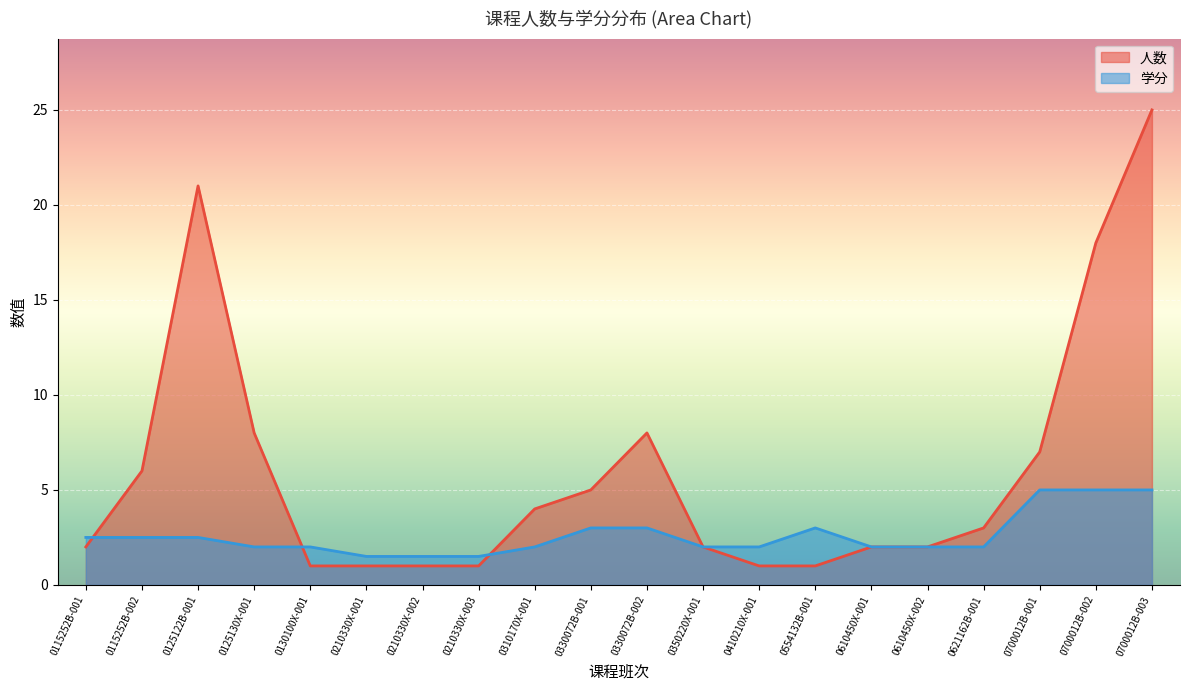

How many data points in 学分 are above 2?

9